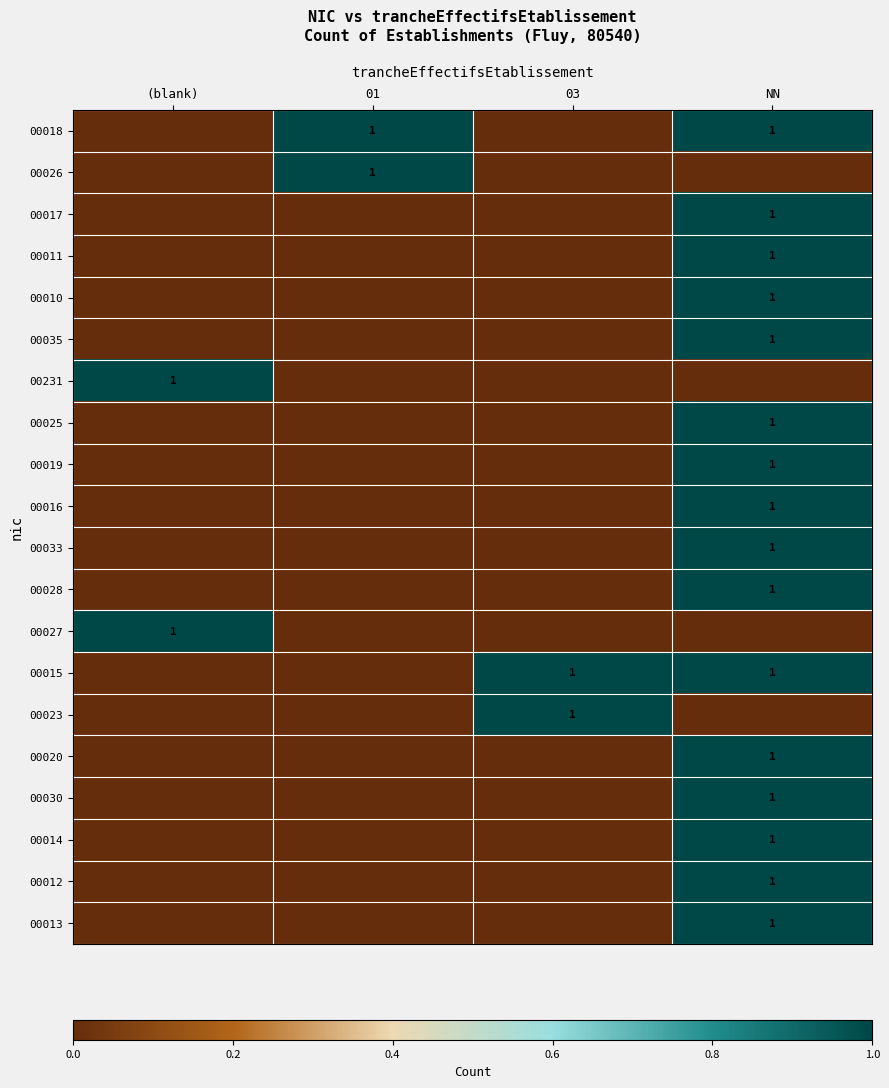

The 00011 series shows 1 at NN. True or false?

True